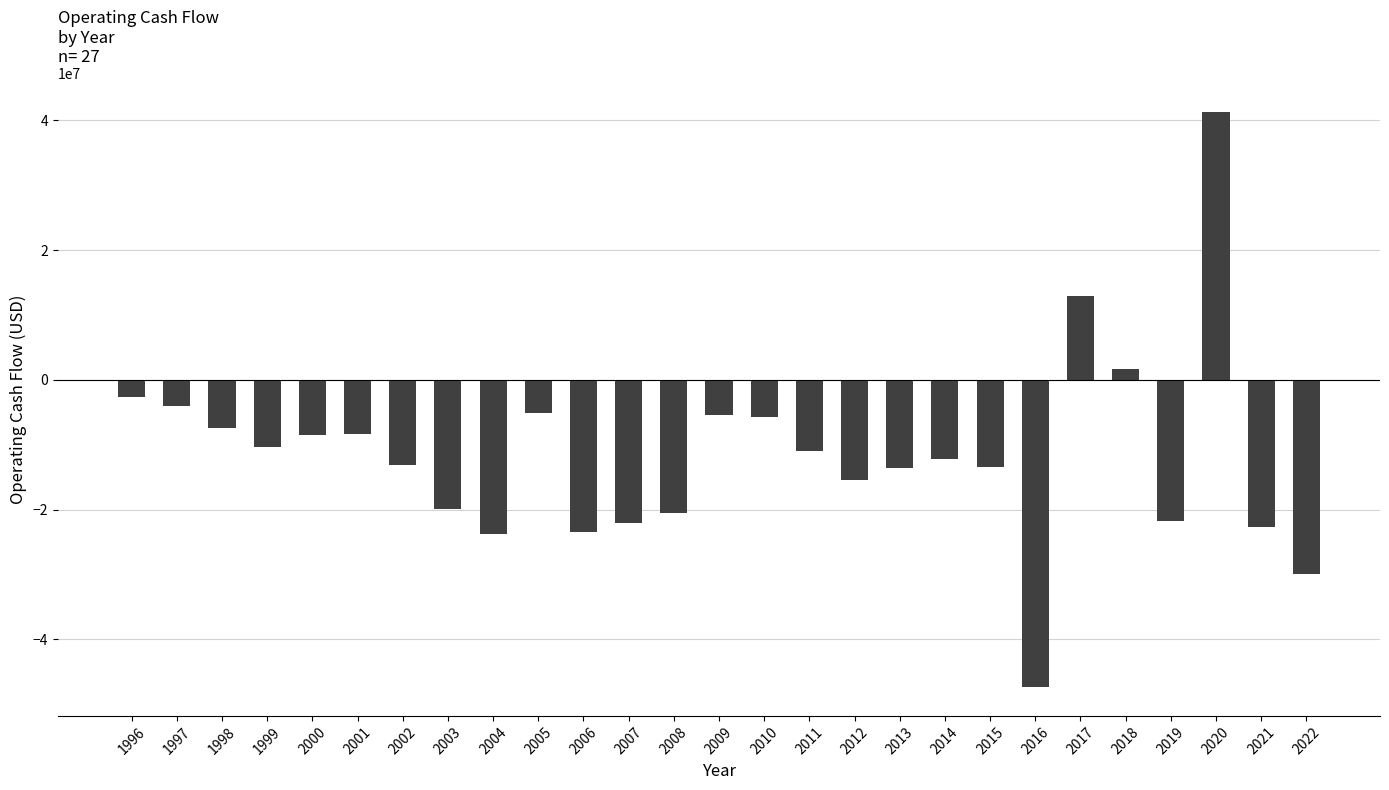

Which label corresponds to the largest value in the chart?

2020